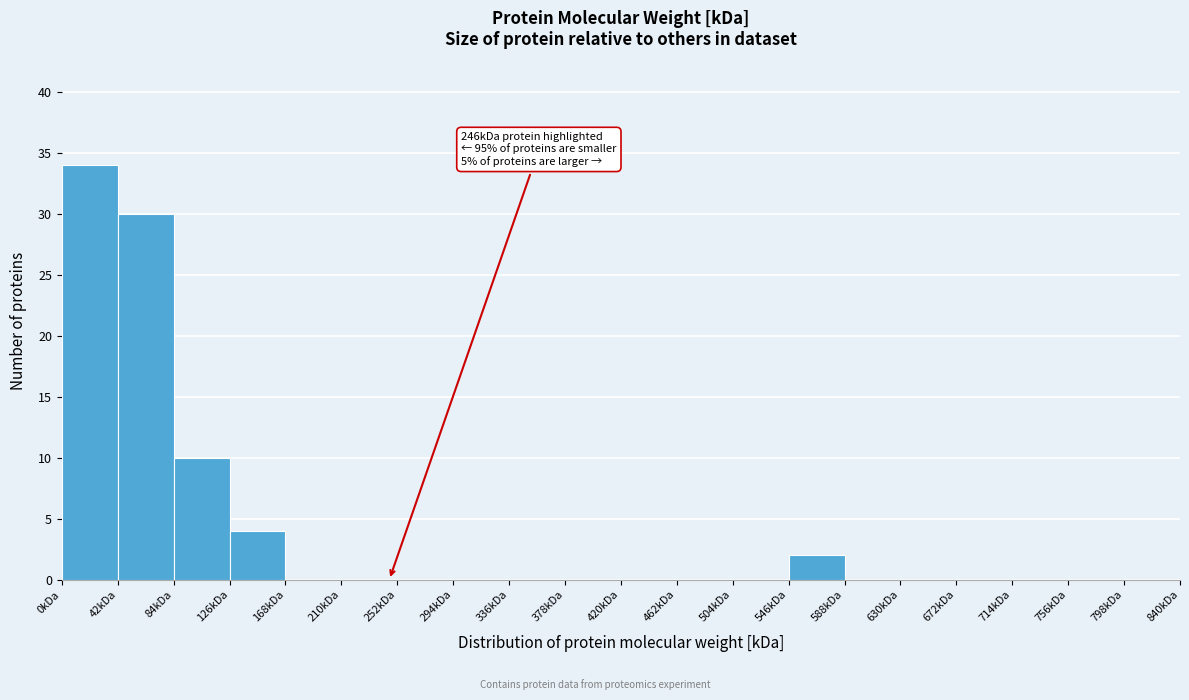

Which range on the x-axis has the tallest bar?

0 to 42